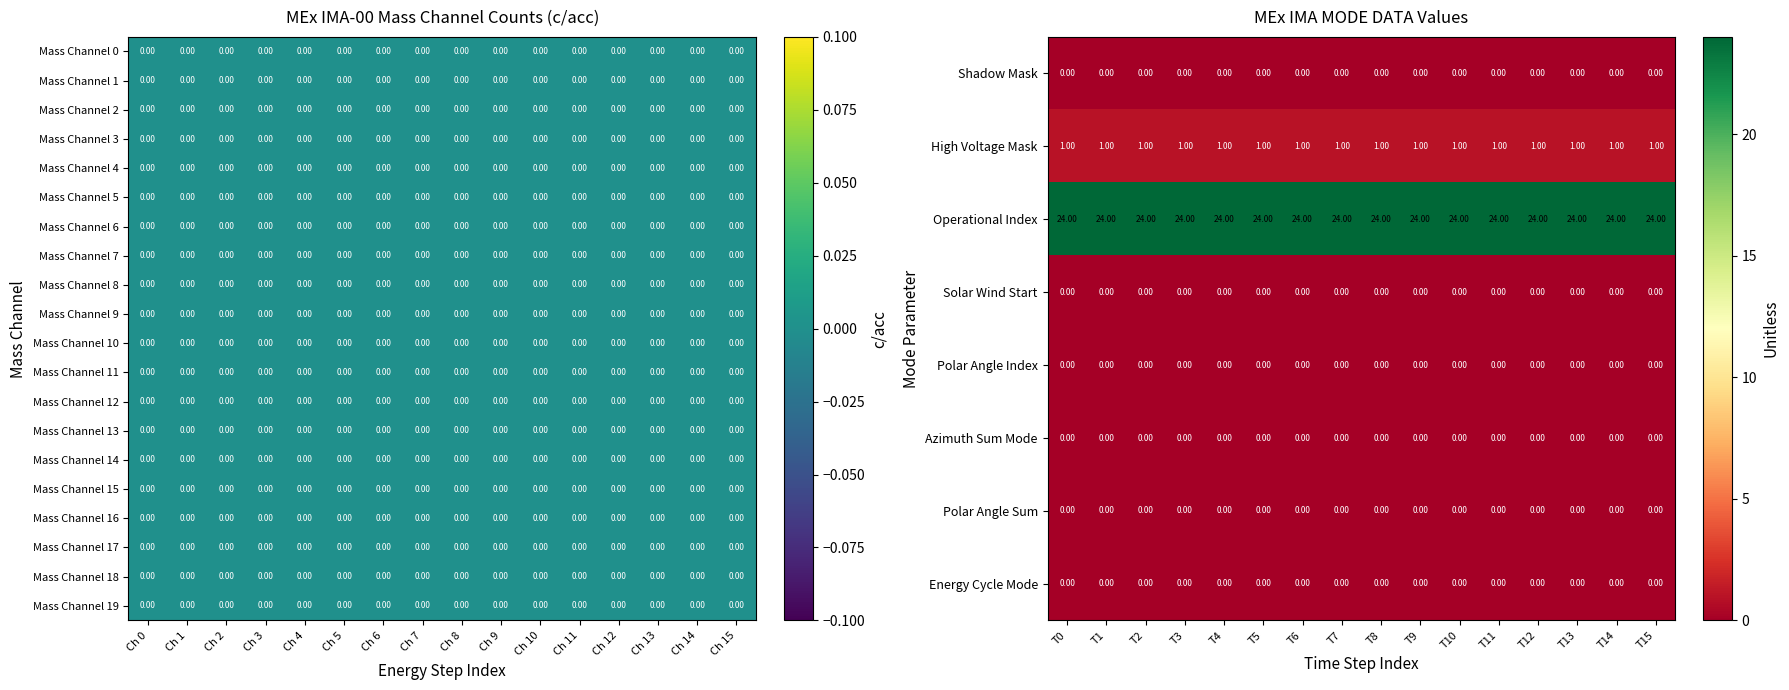

What is the sum of the Operational Index values at T4 and T10?

48